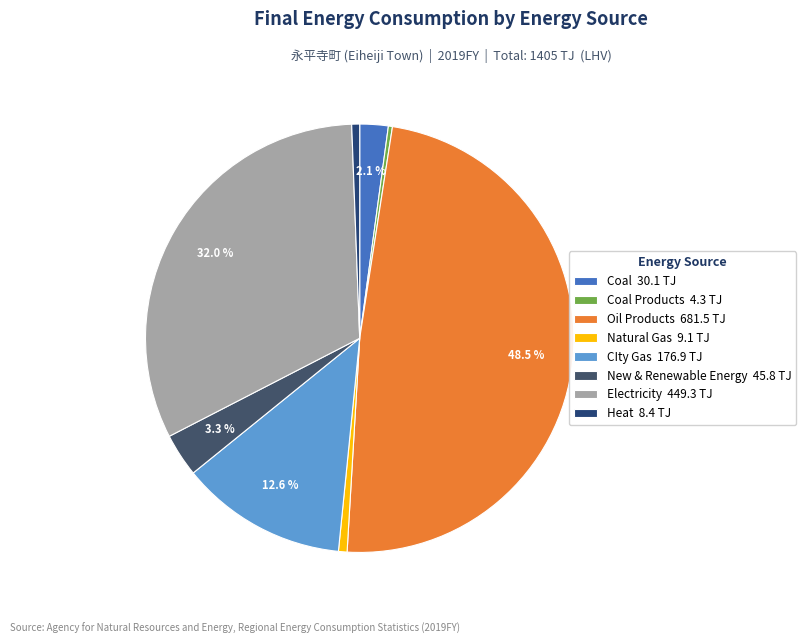

How many segments does this pie chart have?

8